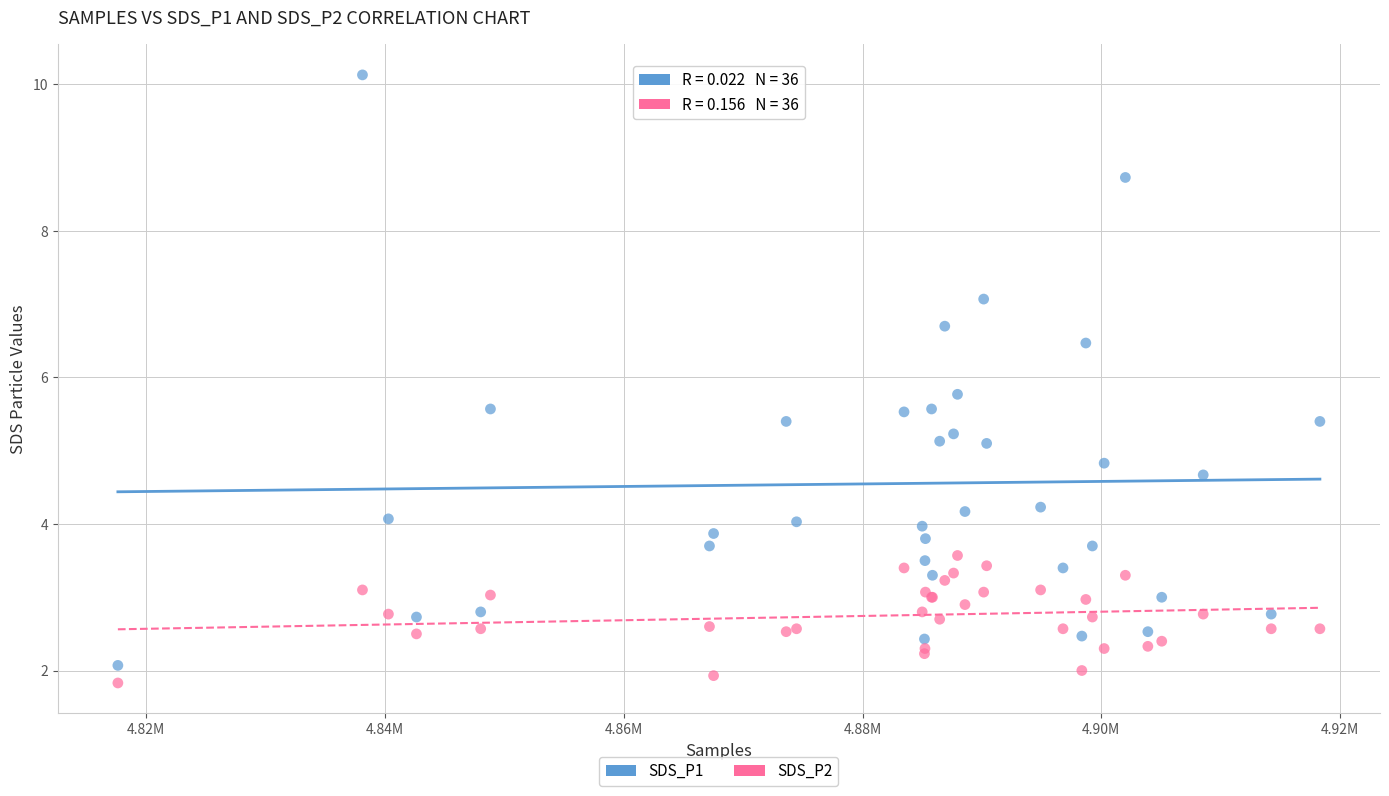

Which series contains the highest Y value?

SDS_P1